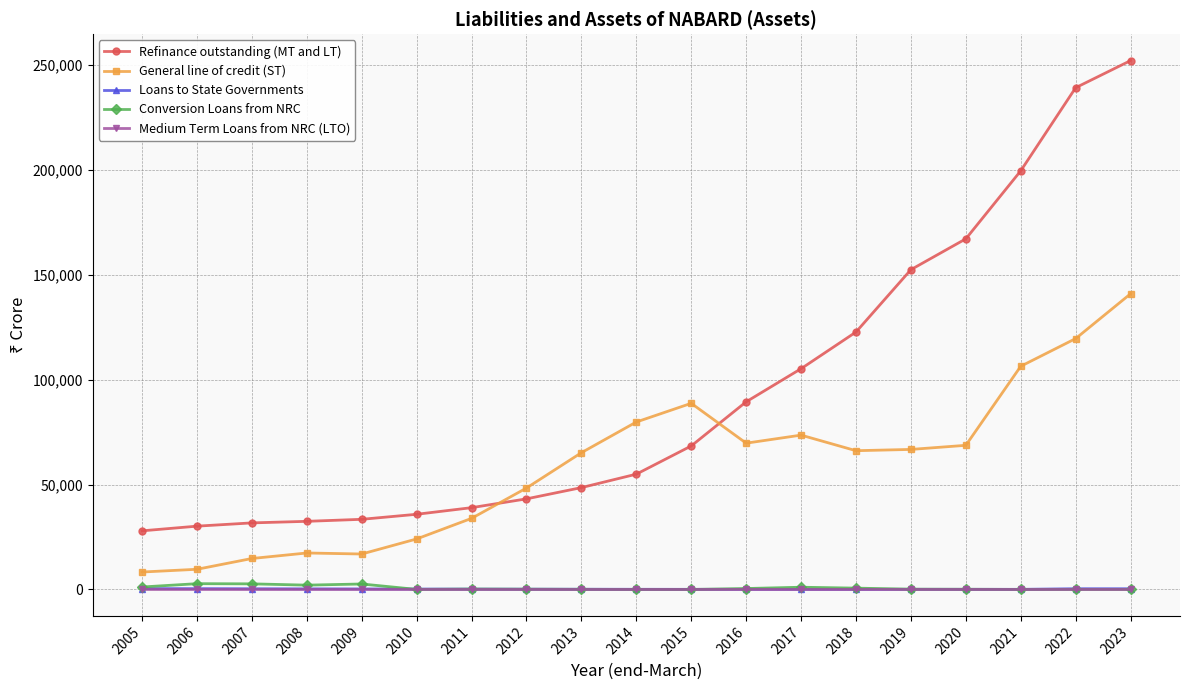

Which series has the largest total across all categories?

Refinance outstanding (MT and LT)